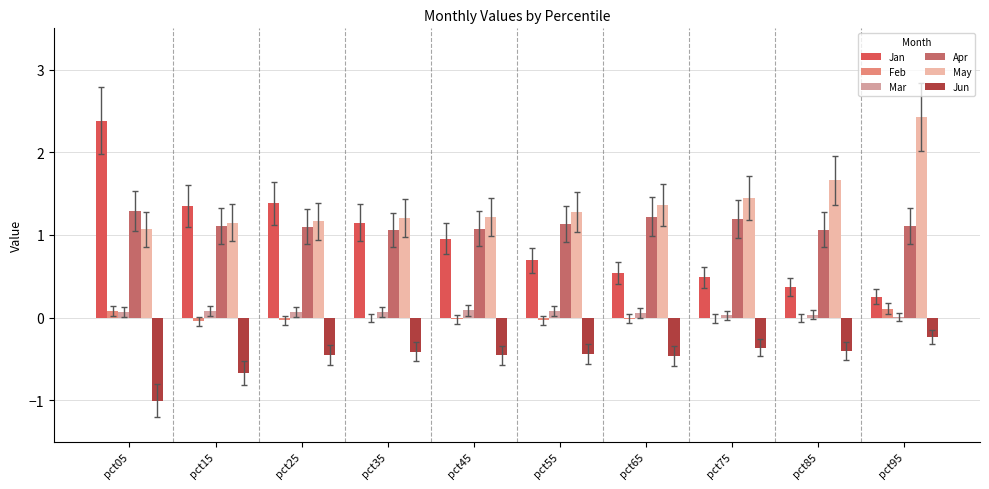

Is the value of May at pct55 greater than the value of Mar at pct55?

Yes